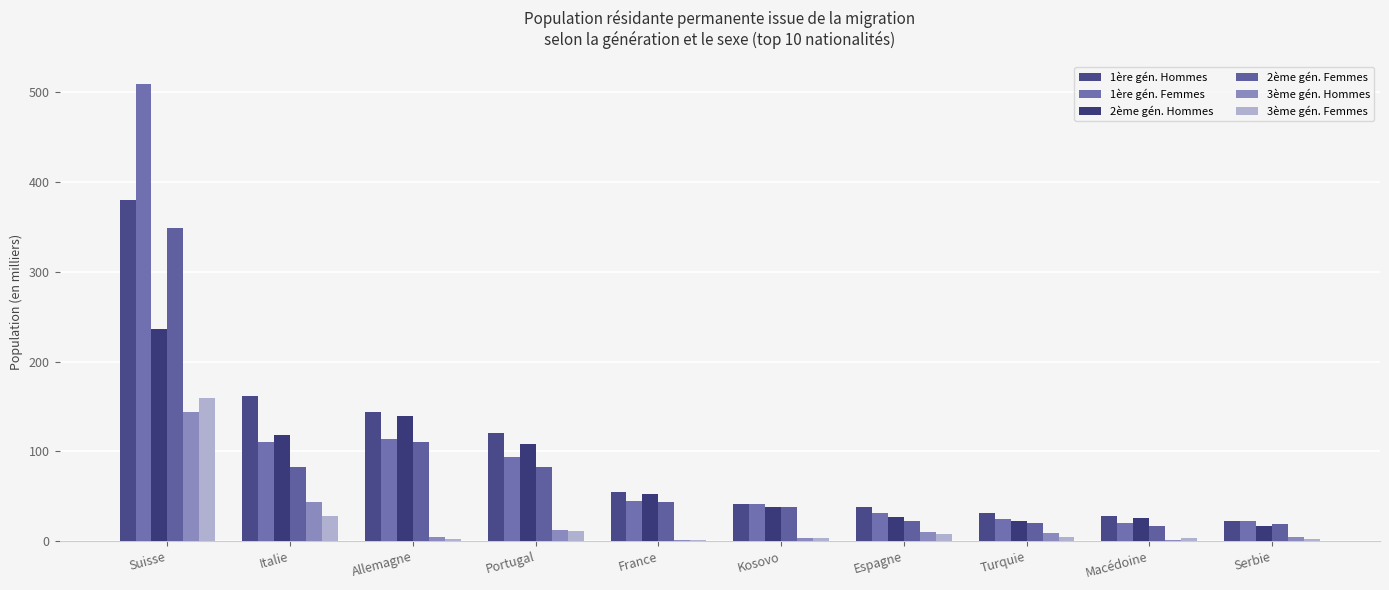

Count the number of categories in the chart.

10